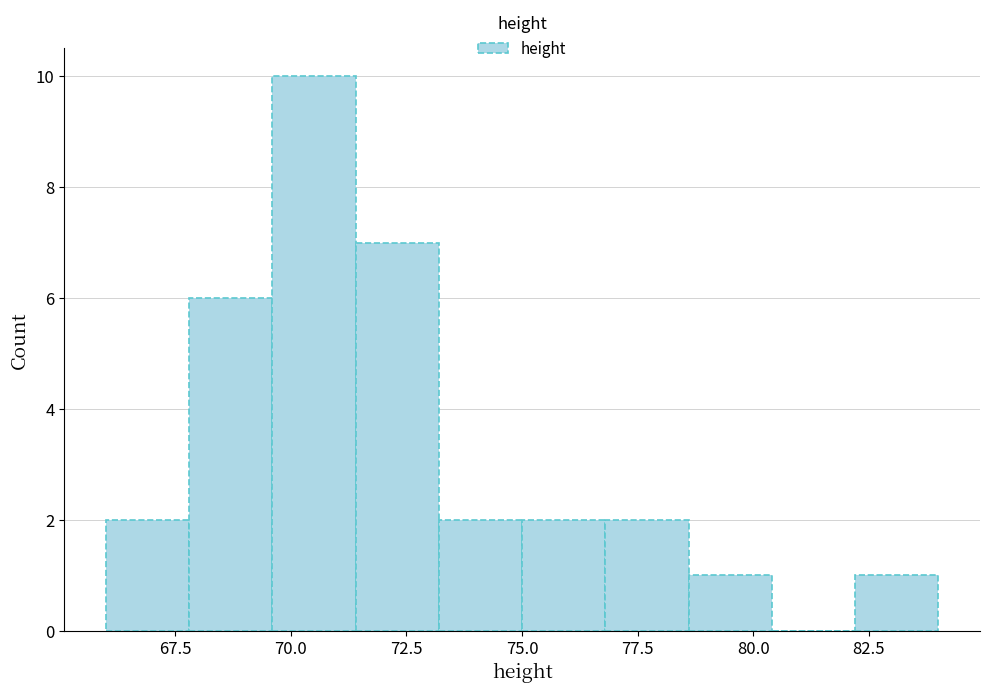

Read against the x-axis, roughly where is the centre of the tallest bar?

70.5